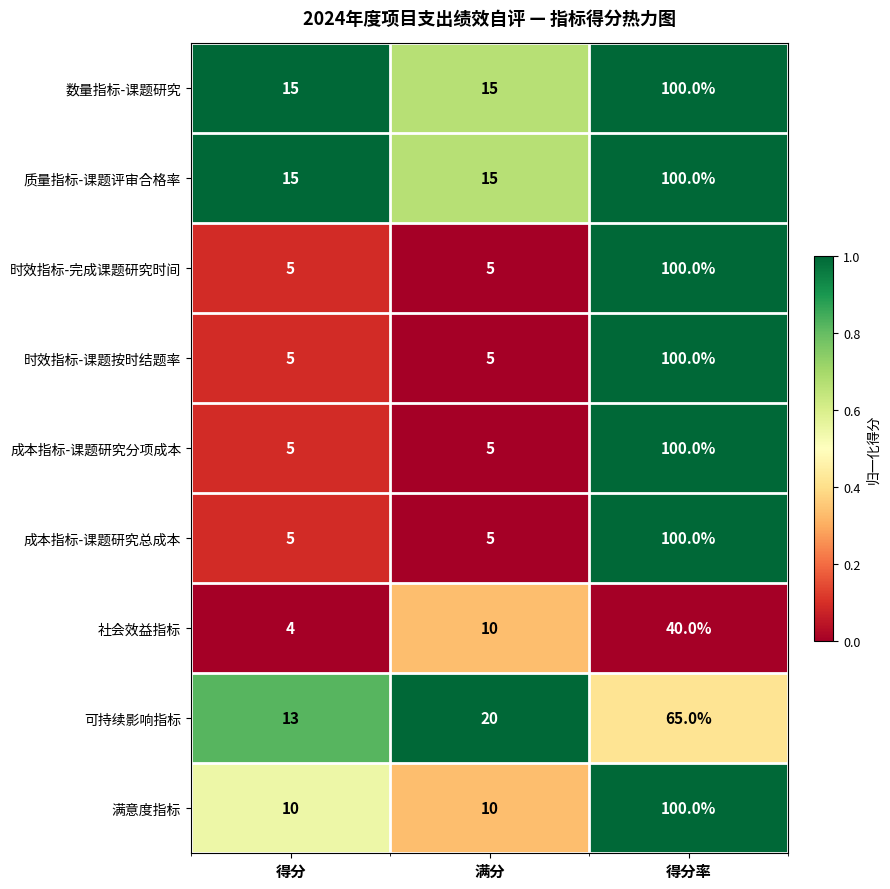

What is the maximum value for 满意度指标?

100